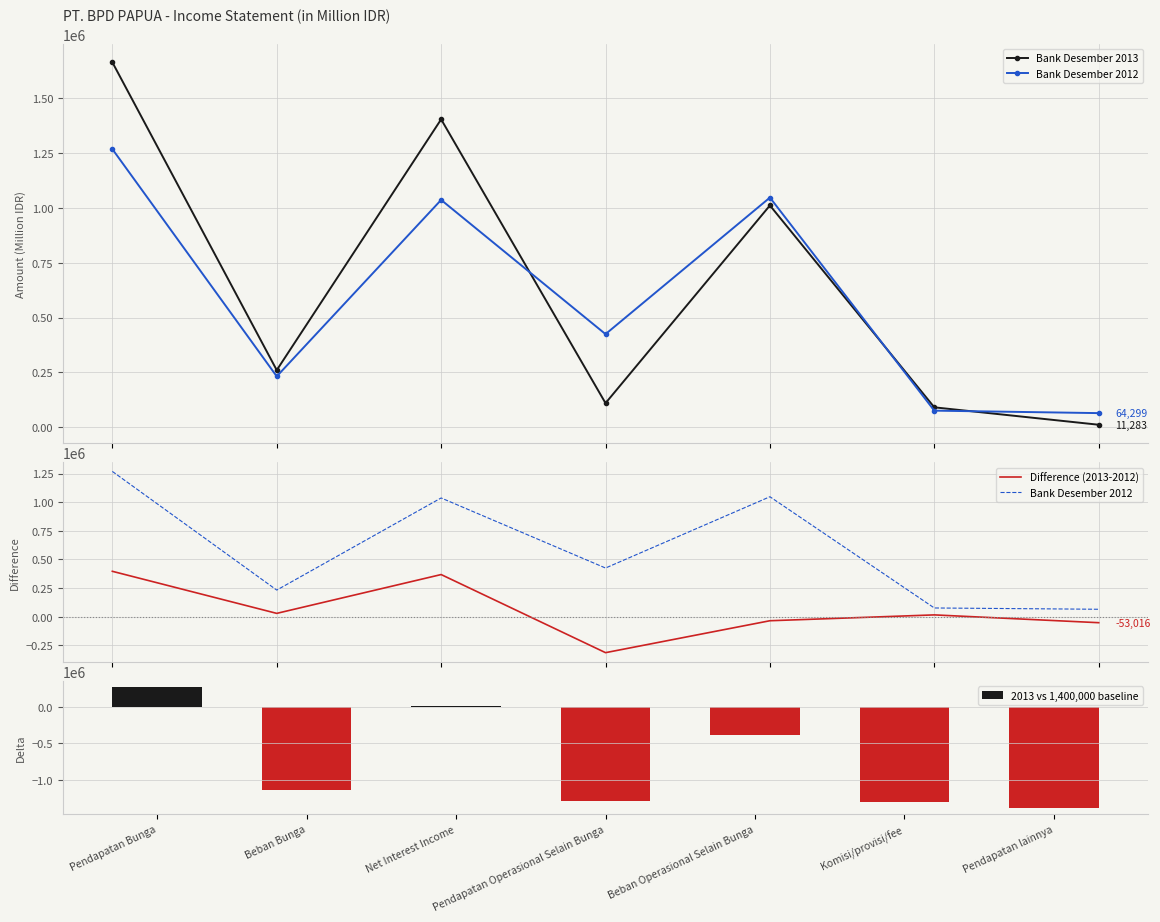

What is the minimum value shown in the chart?

-1388717